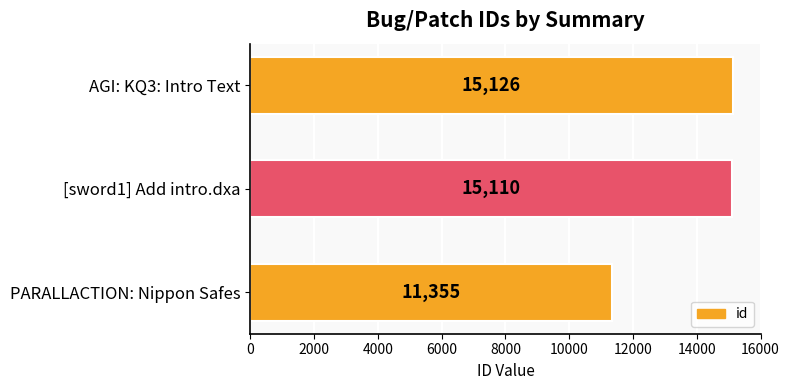

Is it true that the value at AGI: KQ3: Intro Text is 22646?

False